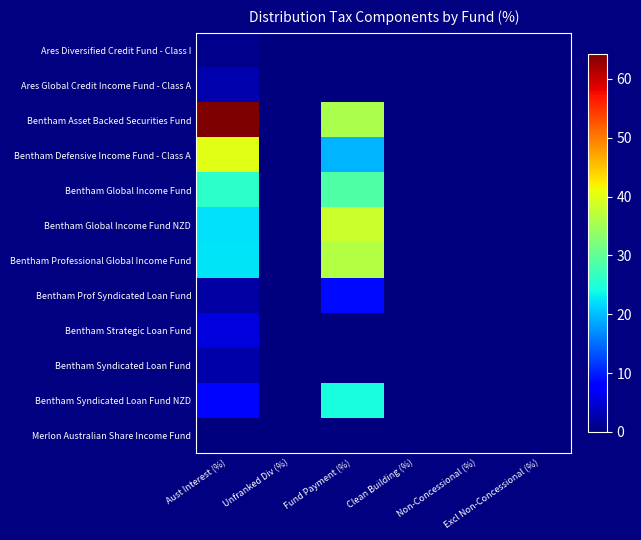

Rank the series by their maximum value, from highest to lowest.

Bentham Asset Backed Securities Fund, Bentham Defensive Income Fund - Class A, Bentham Global Income Fund NZD, Bentham Professional Global Income Fund, Bentham Global Income Fund, Bentham Syndicated Loan Fund NZD, Bentham Prof Syndicated Loan Fund, Bentham Strategic Loan Fund, Ares Global Credit Income Fund - Class A, Bentham Syndicated Loan Fund, Ares Diversified Credit Fund - Class I, Merlon Australian Share Income Fund